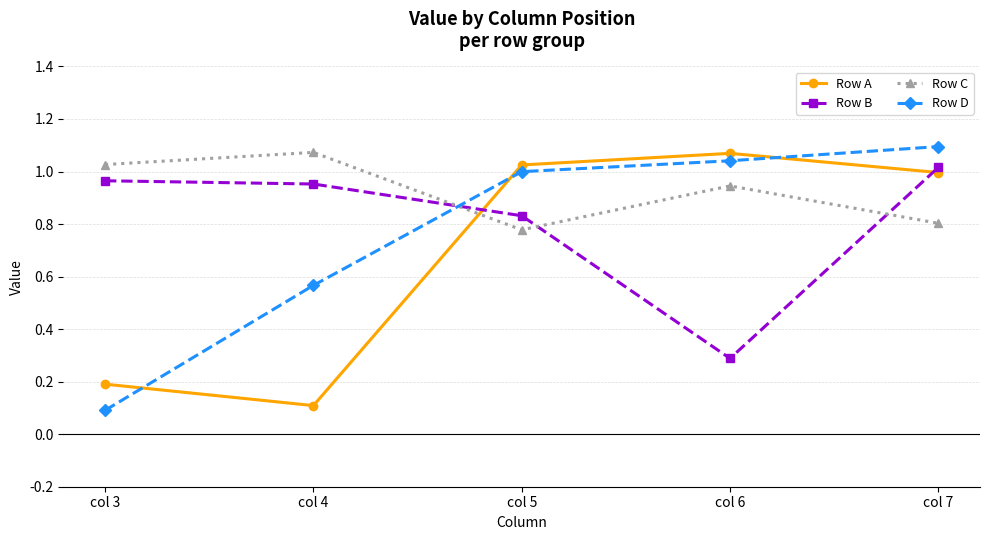

What is the total value across all series at col 7?

3.9